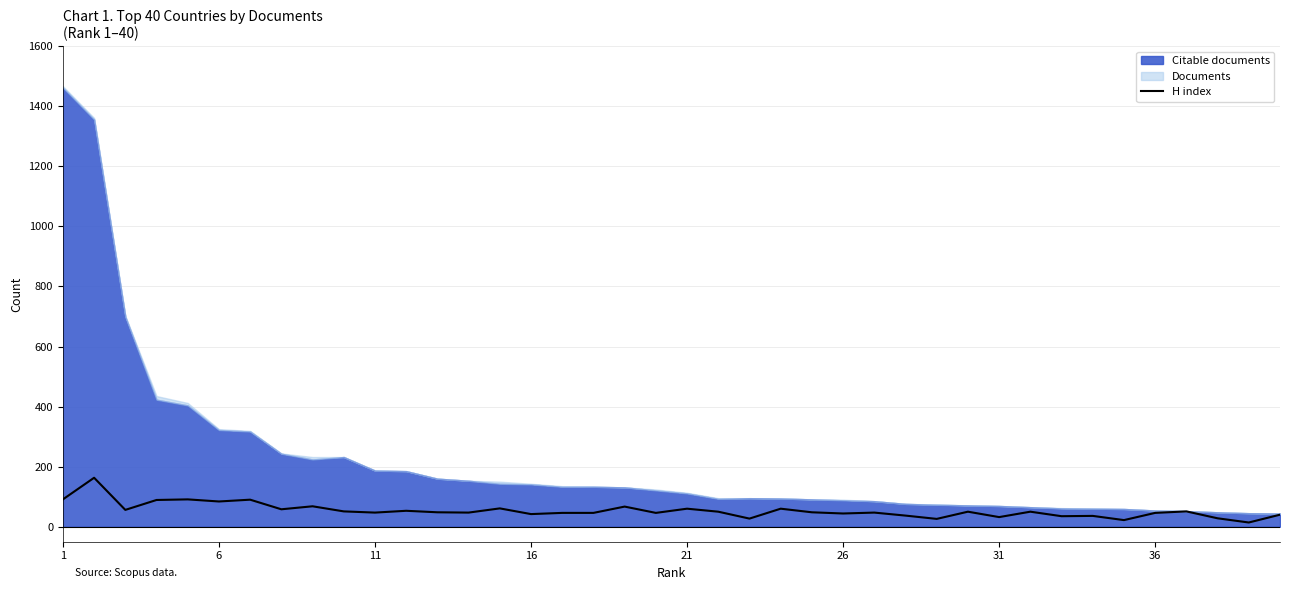

What is the maximum value for H index?

163